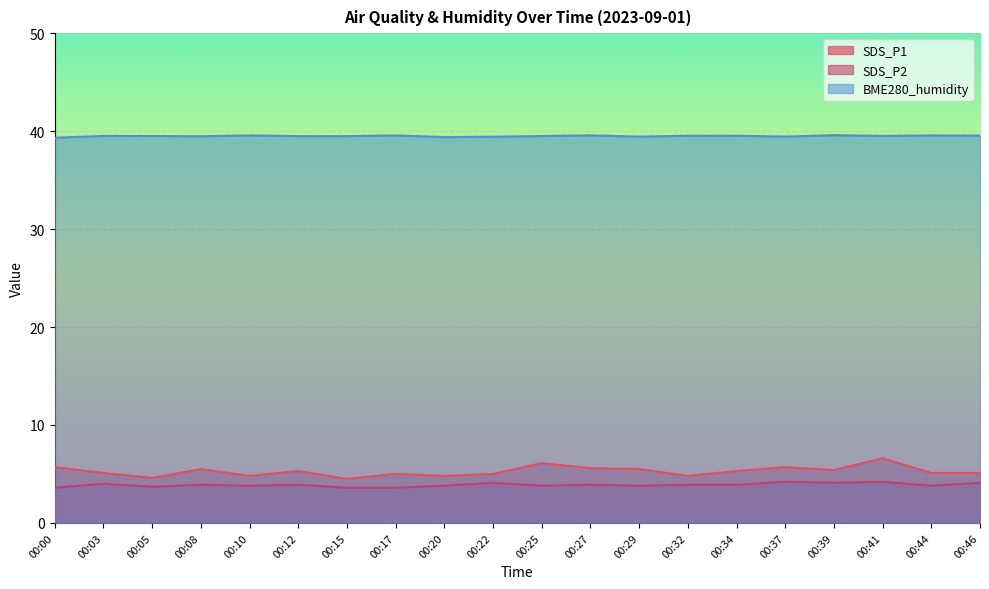

Which has a higher value, 00:00 or 00:29?

00:00